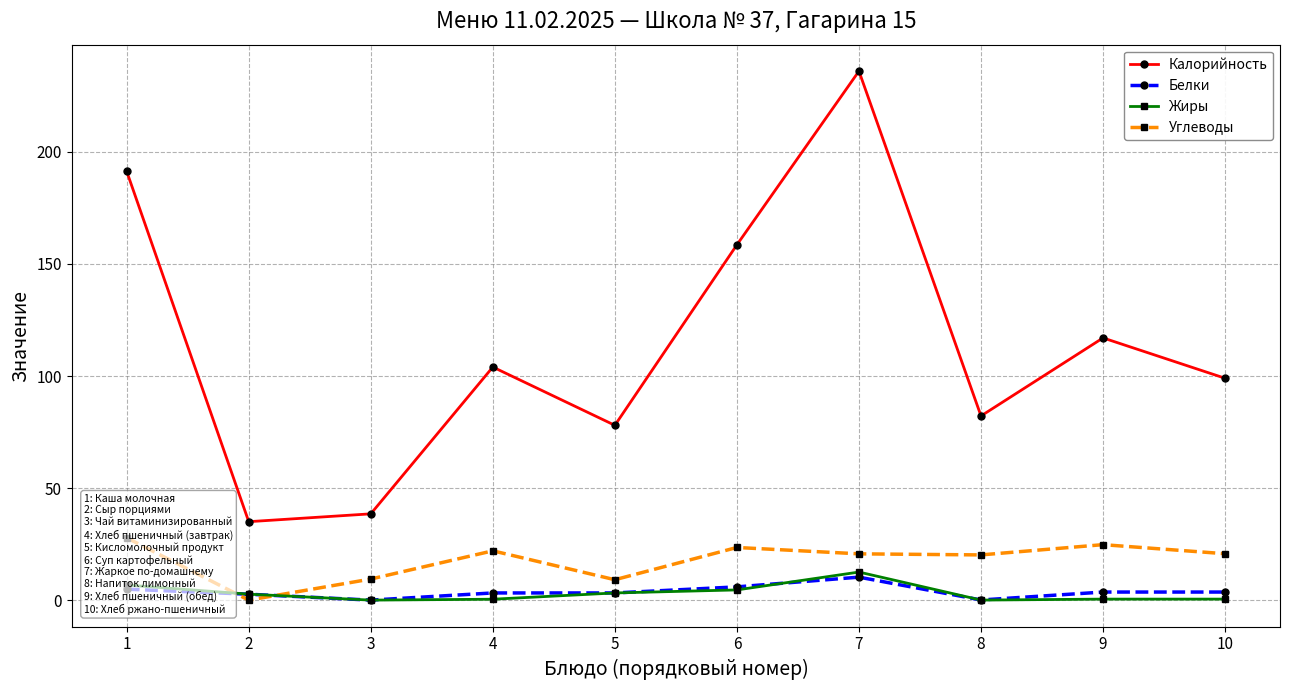

At which category is the sum across all series the highest?

7